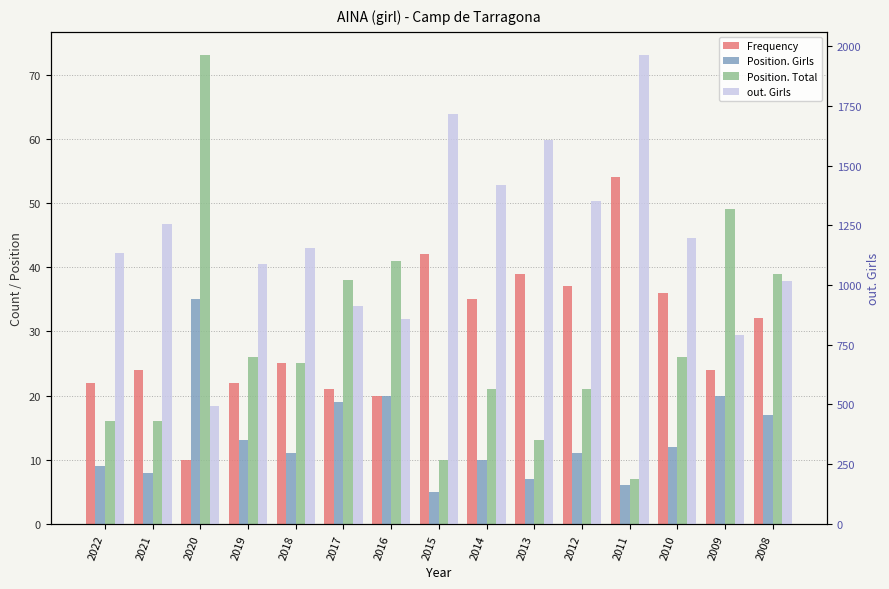

Is the value of Frequency at 2021 greater than the value of Position. Girls at 2020?

No